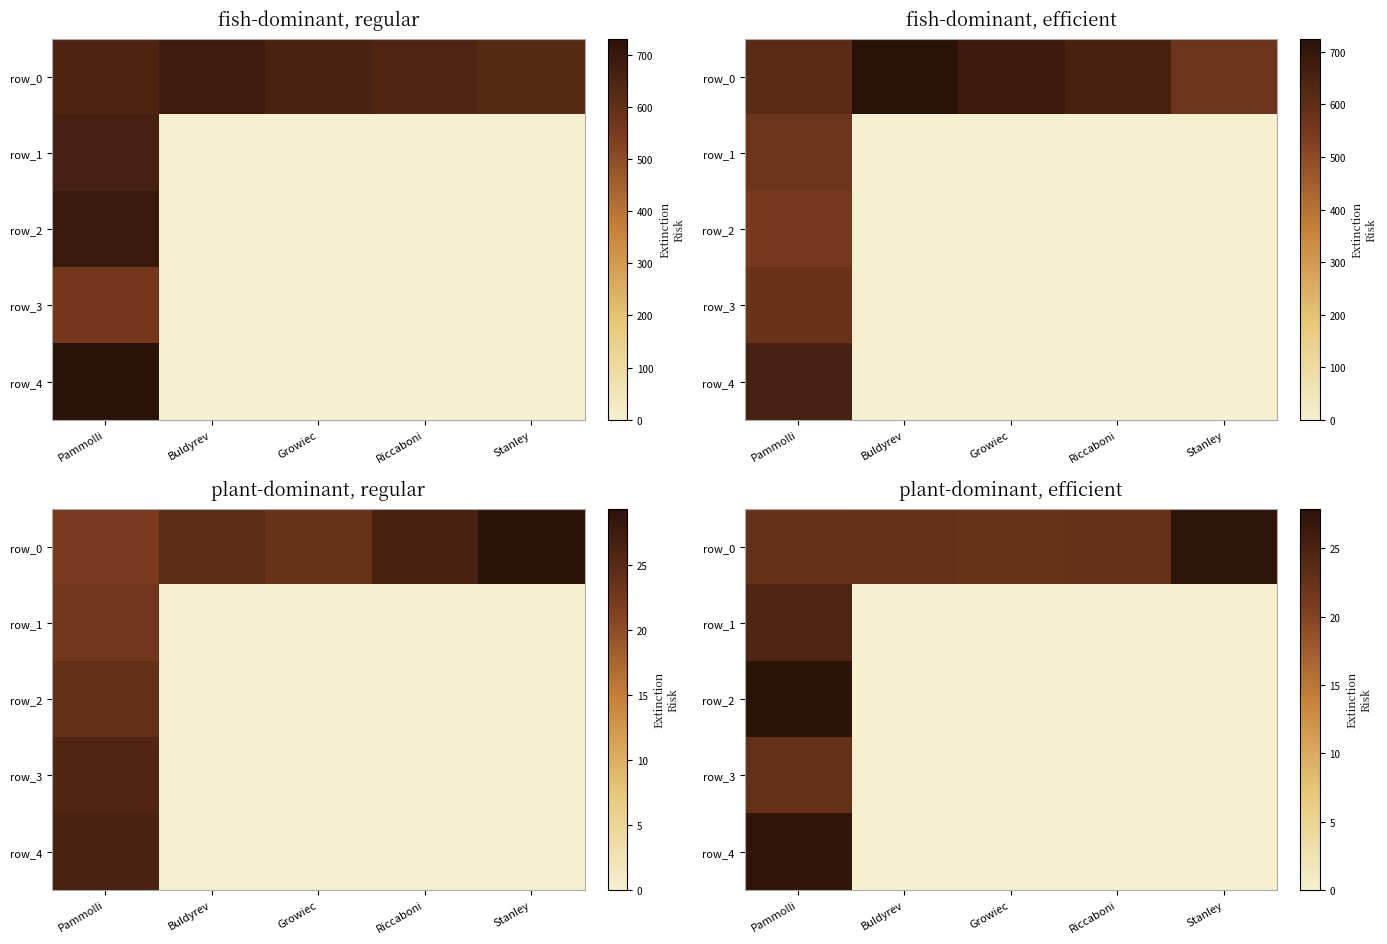

At Pammolli, list the series in order from smallest to largest.

row_0, row_3, row_1, row_4, row_2